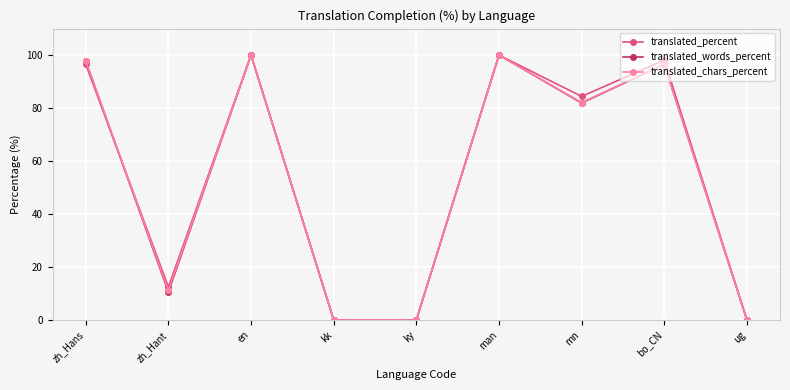

What is the total value across all series at en?

300.0